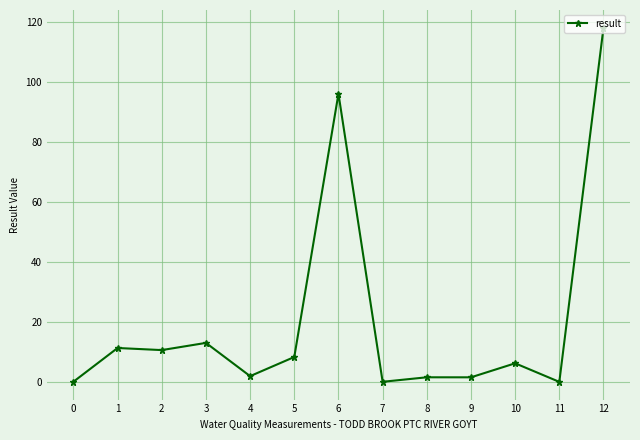

Which category has the highest value across all series?

12